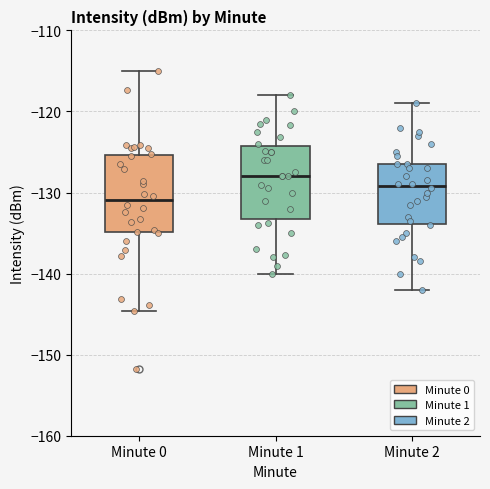

Reading left to right, transcribe this box plot: for each box, give where its median line is, the range the box spans, and where its two whiskers end, as read against the y-axis. The values are not printed on the chart, so give them approximately, as read against the axis.

Minute 0: median -131, box -135 to -125, whiskers -145 to -115
Minute 1: median -128, box -133 to -124, whiskers -140 to -118
Minute 2: median -129, box -134 to -126, whiskers -142 to -119